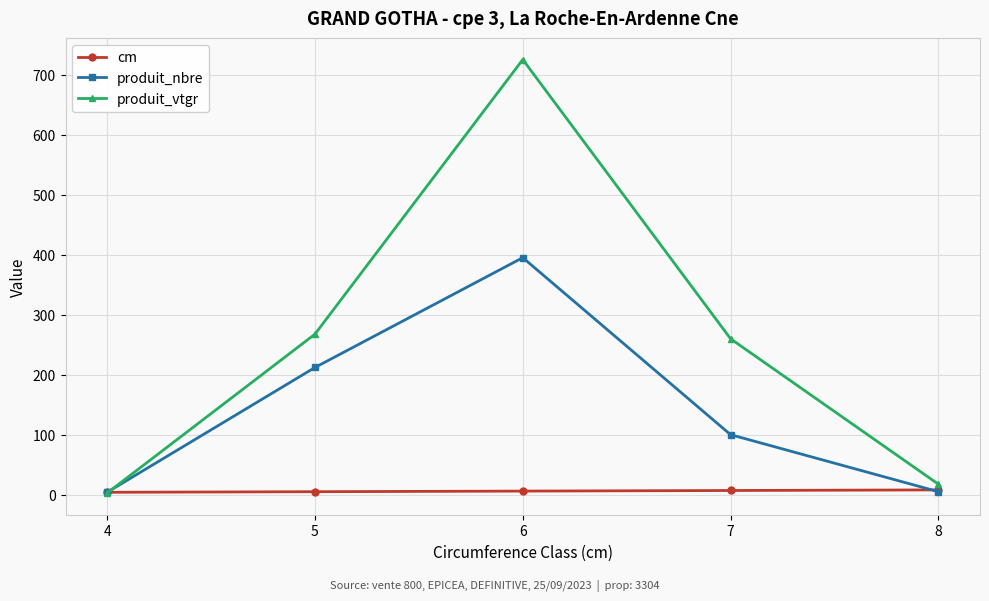

Rank the series by their maximum value, from highest to lowest.

produit_vtgr, produit_nbre, cm